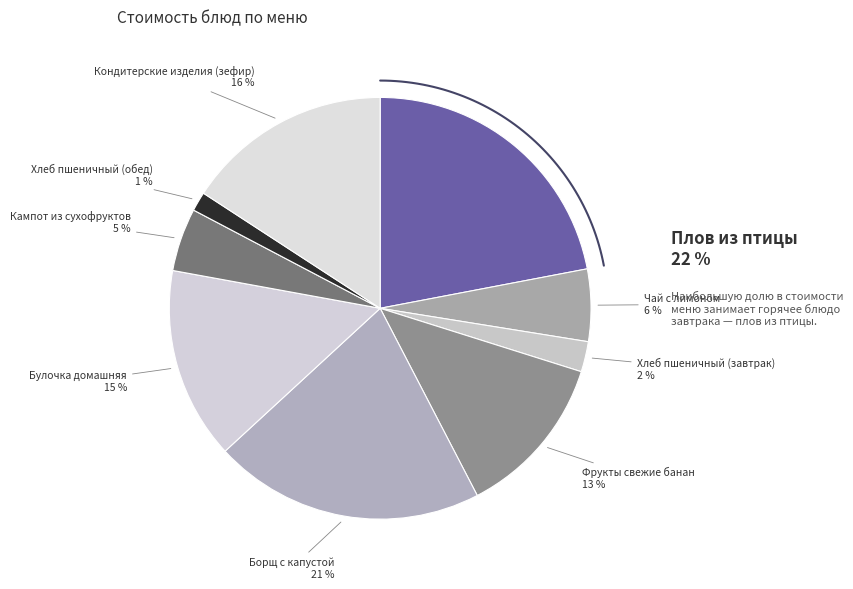

To the nearest percent, what is the difference between the largest and smallest slice percentages?

21%